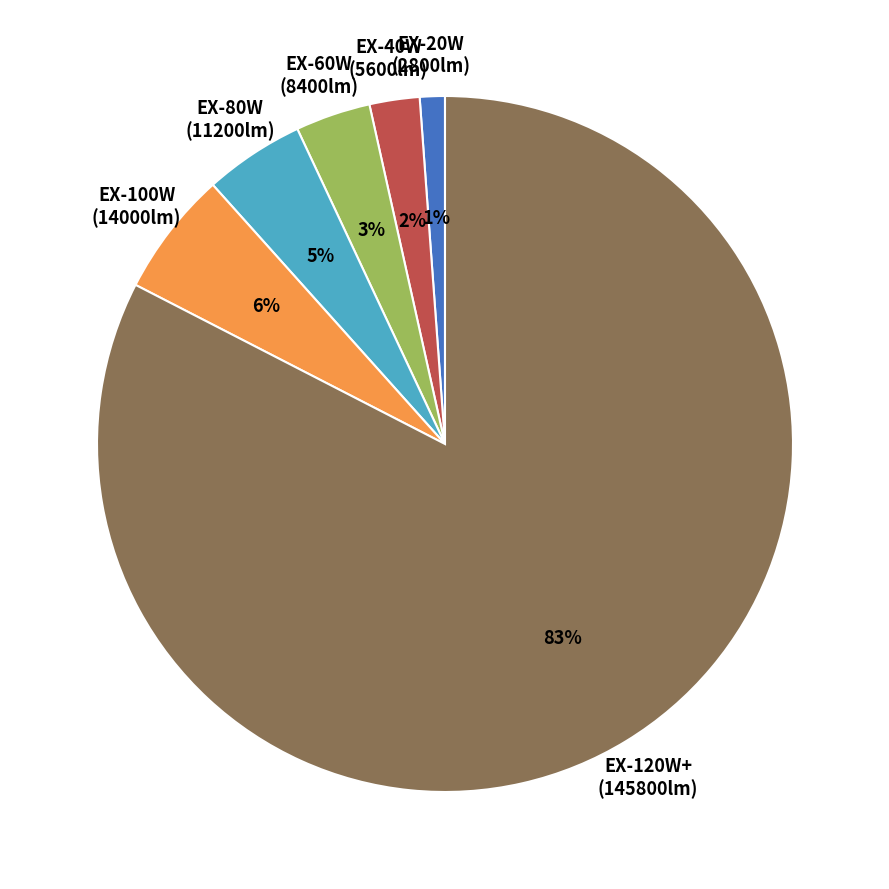

Is there a majority slice in this chart?

Yes